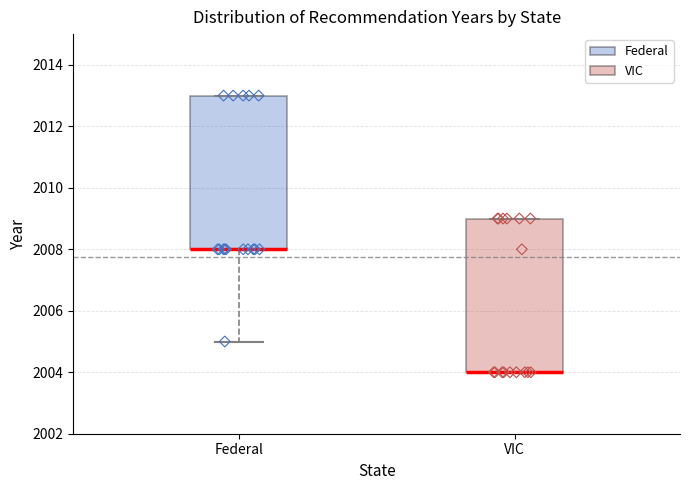

Reading left to right, read every box against the y-axis: the position of its median line, the range the box covers, and the ends of its whiskers. The values are not printed on the chart, so give them approximately, as read against the axis.

Federal: median 2008 (drawn on the box's lower edge), box 2008 to 2013, whiskers 2005 to 2013
VIC: median 2004 (drawn on the box's lower edge), box 2004 to 2009, whiskers 2004 to 2009